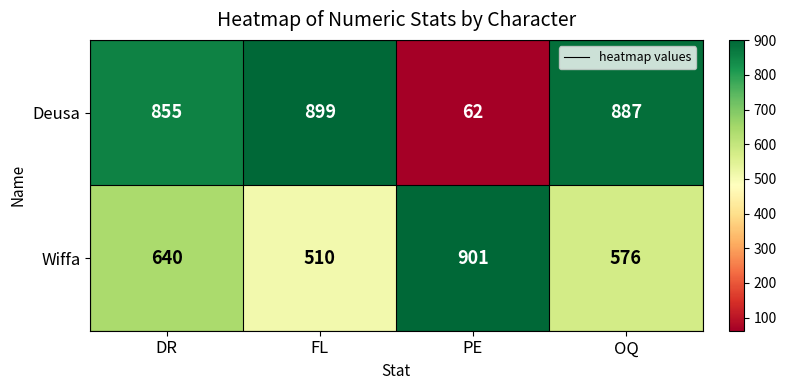

Reading right to left, what are all the values shown in this chart?

Deusa: OQ=887	PE=62	FL=899	DR=855
Wiffa: OQ=576	PE=901	FL=510	DR=640